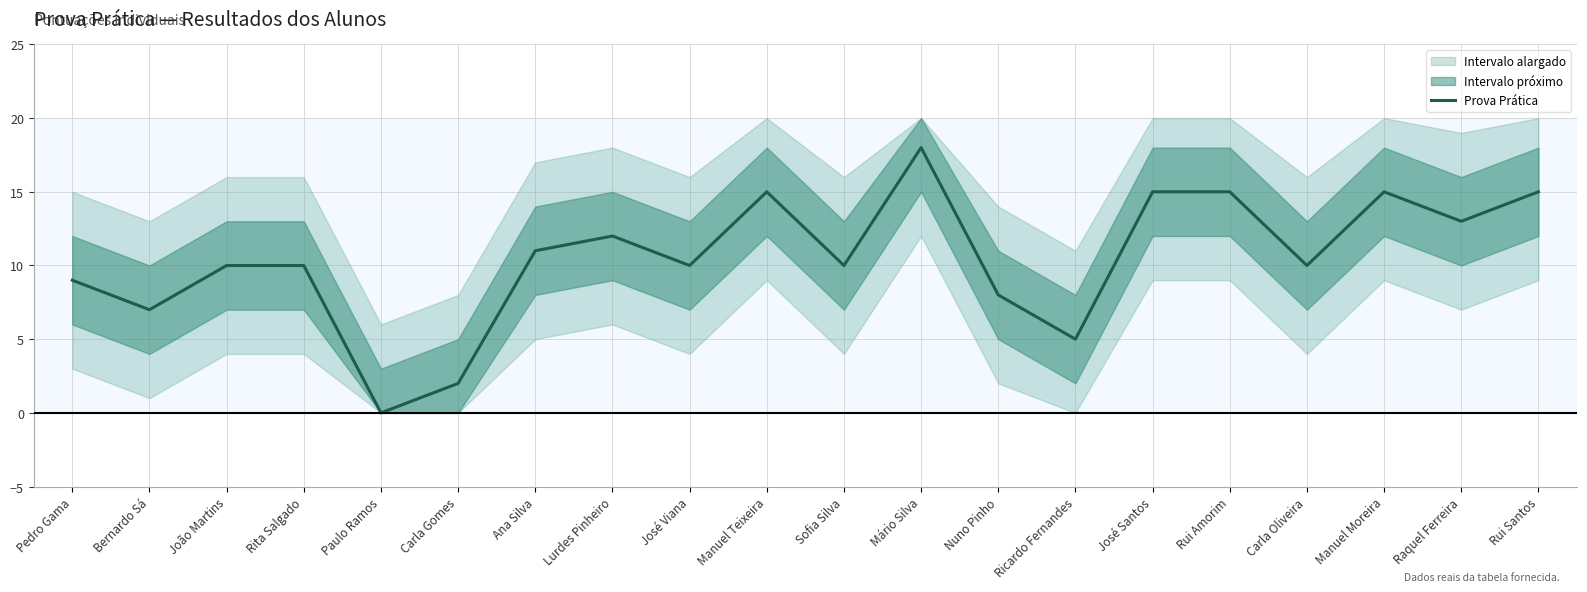

Rank the categories by value from highest to lowest.

Mário Silva, Manuel Teixeira, José Santos, Rui Amorim, Manuel Moreira, Rui Santos, Raquel Ferreira, Lurdes Pinheiro, Ana Silva, João Martins, Rita Salgado, José Viana, Sofia Silva, Carla Oliveira, Pedro Gama, Nuno Pinho, Bernardo Sá, Ricardo Fernandes, Carla Gomes, Paulo Ramos